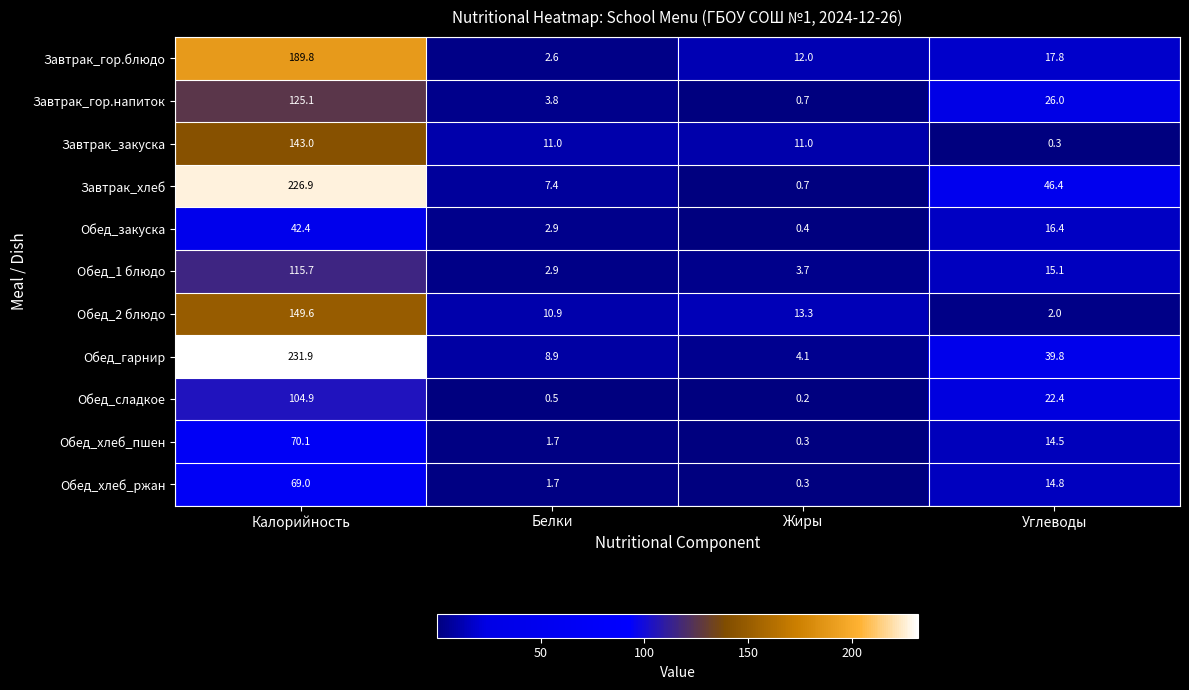

What is the maximum value for Завтрак_хлеб?

226.9